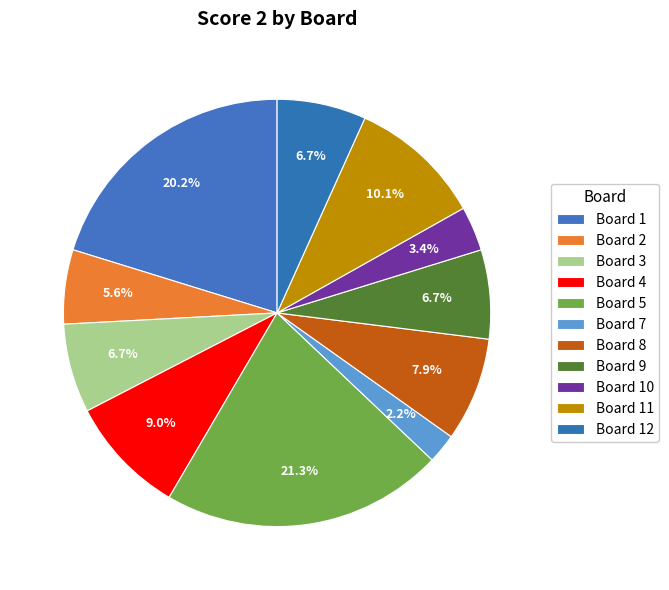

What percentage is the Board 7 slice, to the nearest percent?

2%